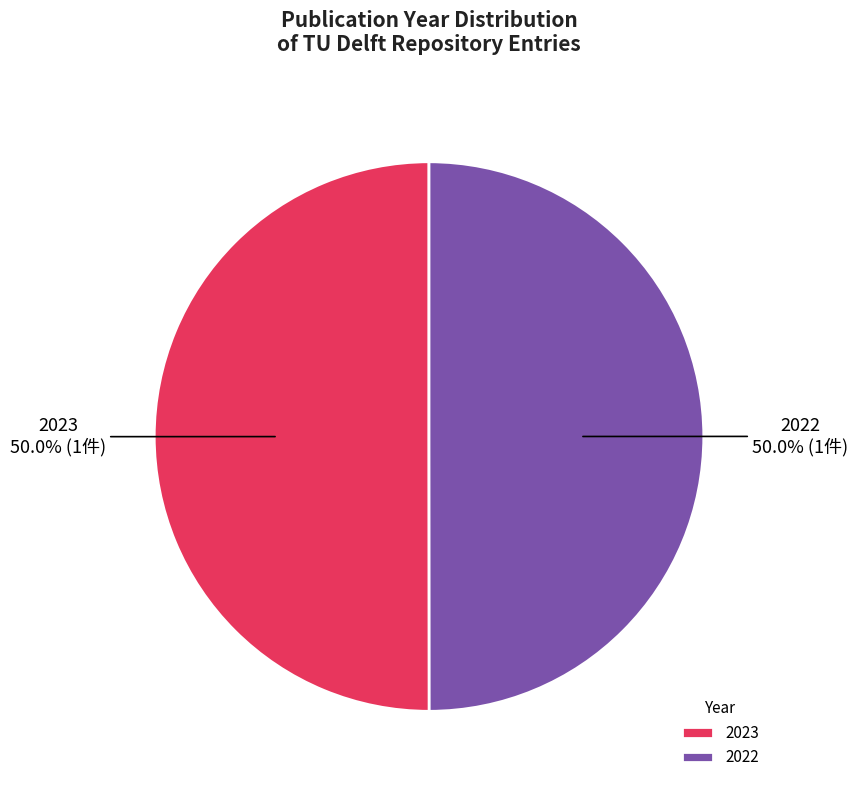

Approximately how many times larger is the value at 2023 compared to 2022?

1.0